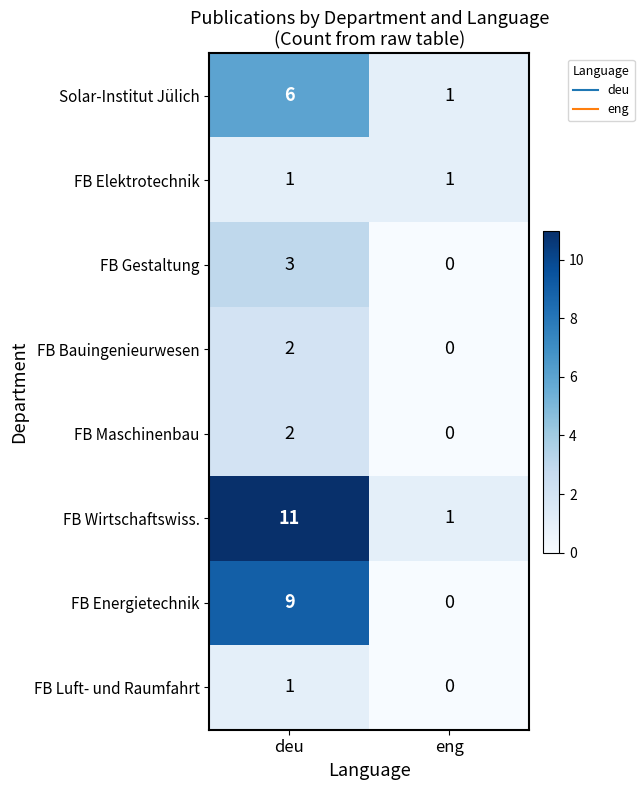

What is the average value of the FB Wirtschaftswiss. series?

6